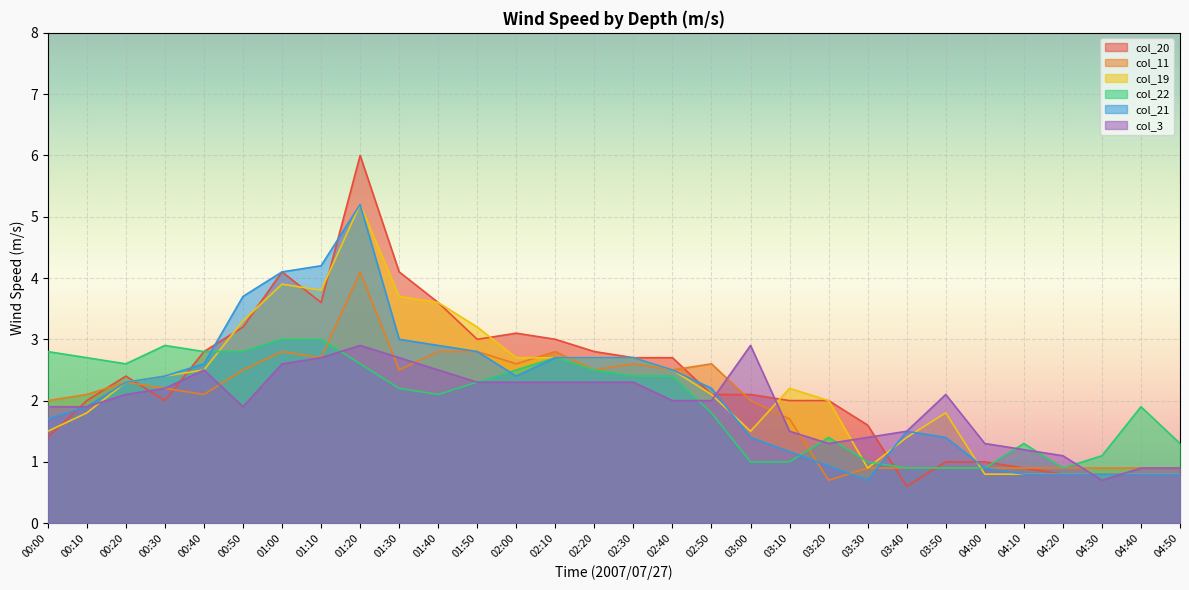

Is it true that col_3 equals 3.4 at 00:10?

False